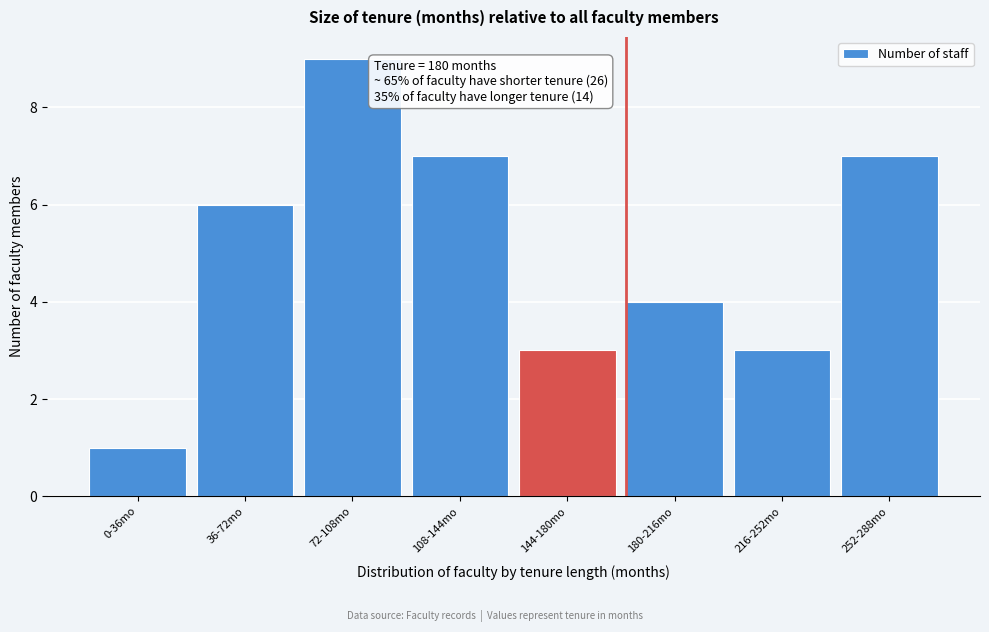

Reading left to right, transcribe all the data shown in this chart.

1	6	9	7	3	4	3	7